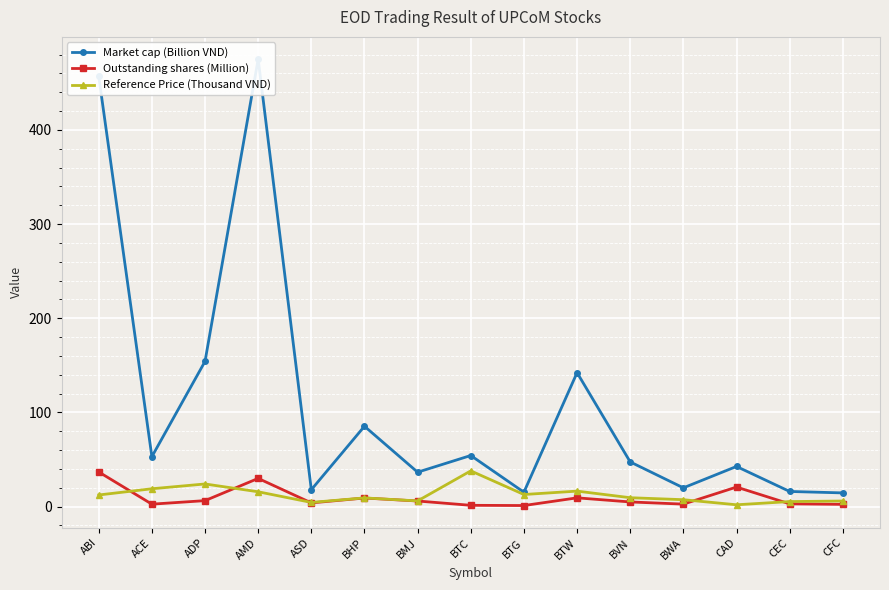

Is this an area chart (filled region under the line)?

No